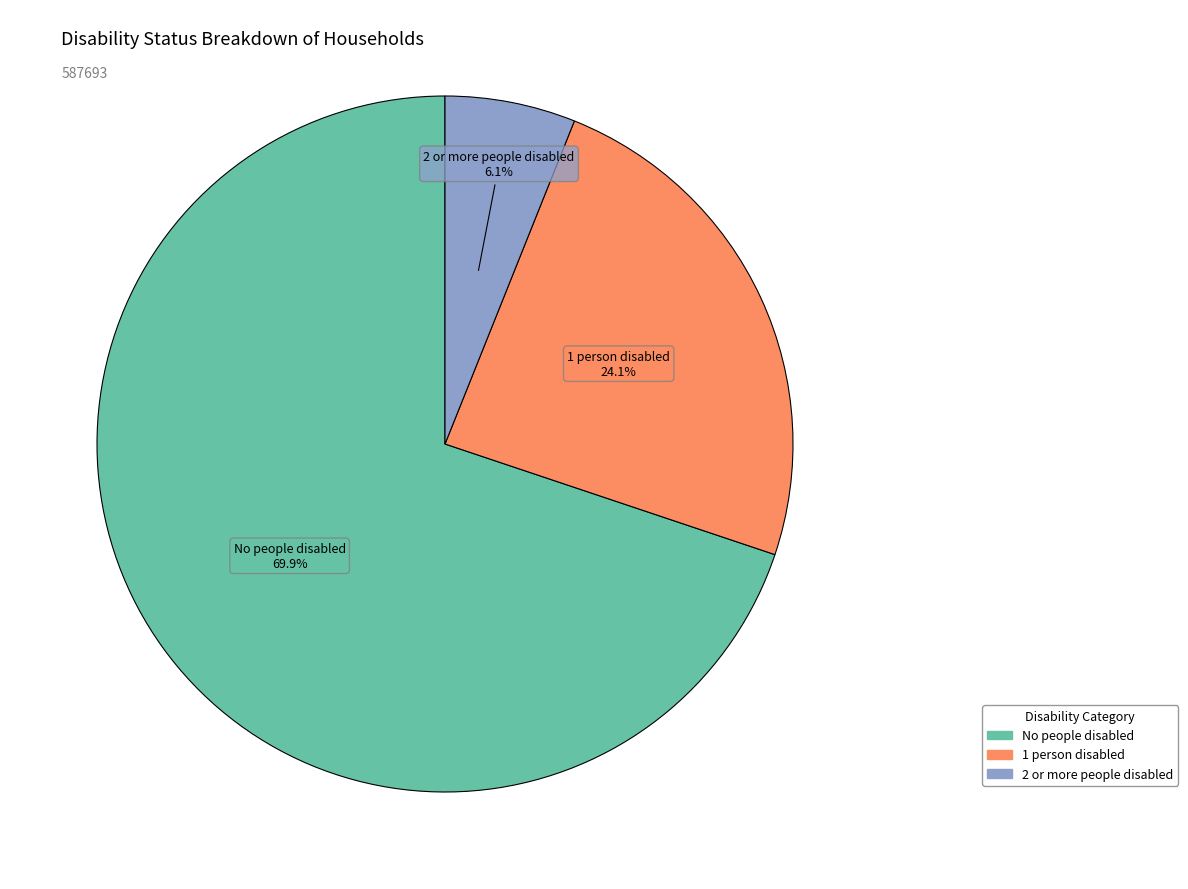

Is 1 person disabled the majority of the pie?

No